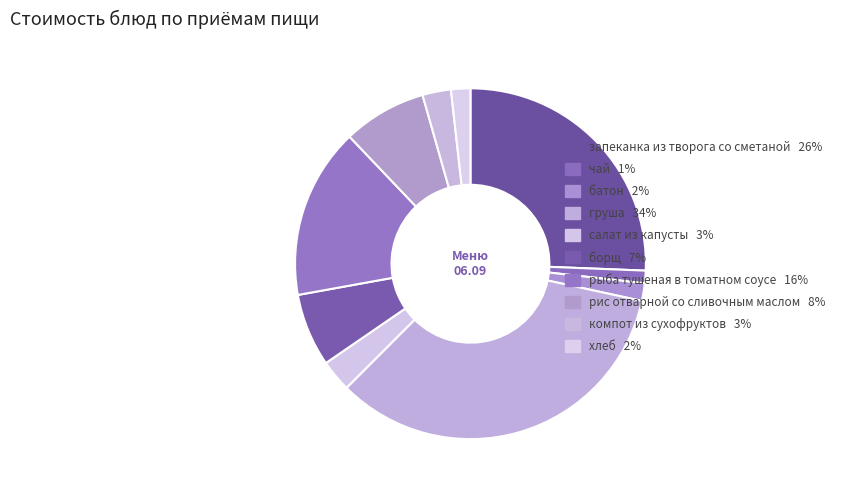

What percentage is the салат из капусты slice, to the nearest percent?

3%